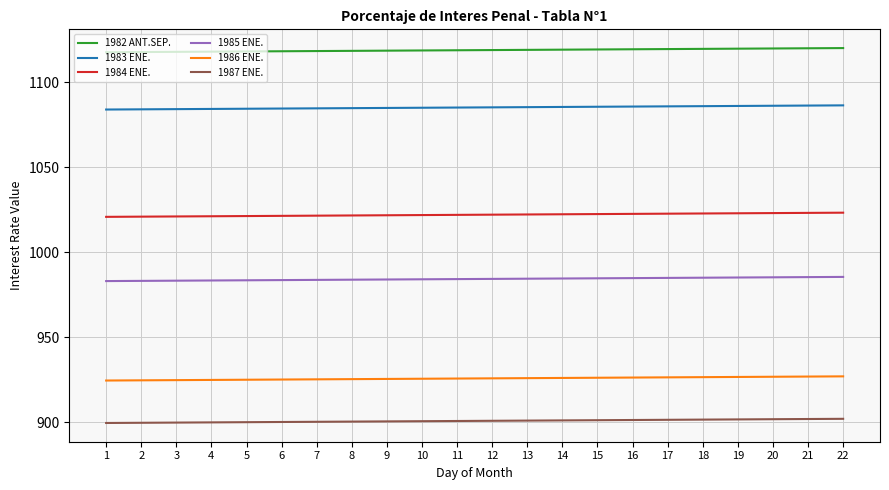

True or false: 1983 ENE. has a value of 341.5 at 1.

False